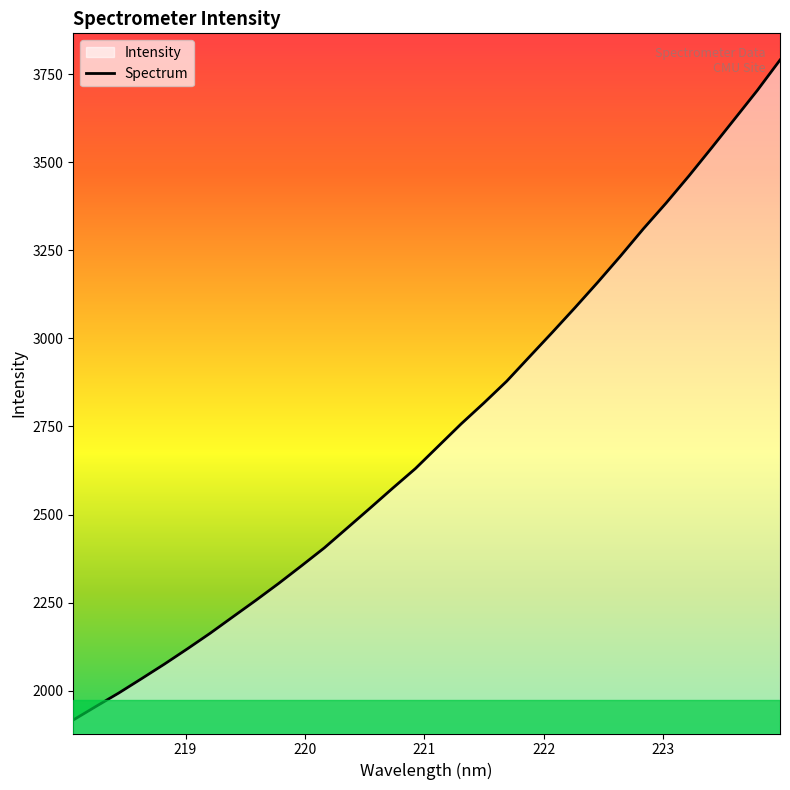

What is the value of the 31st point from the left?

3704.2